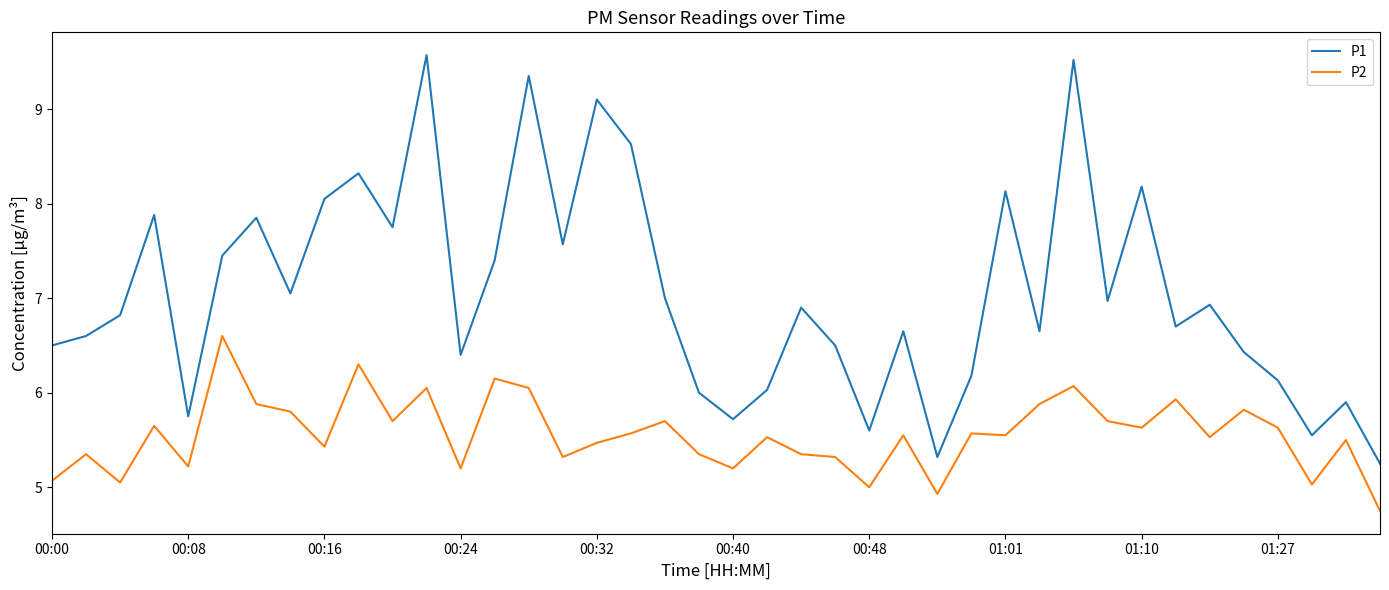

What is the greatest value displayed?

9.6